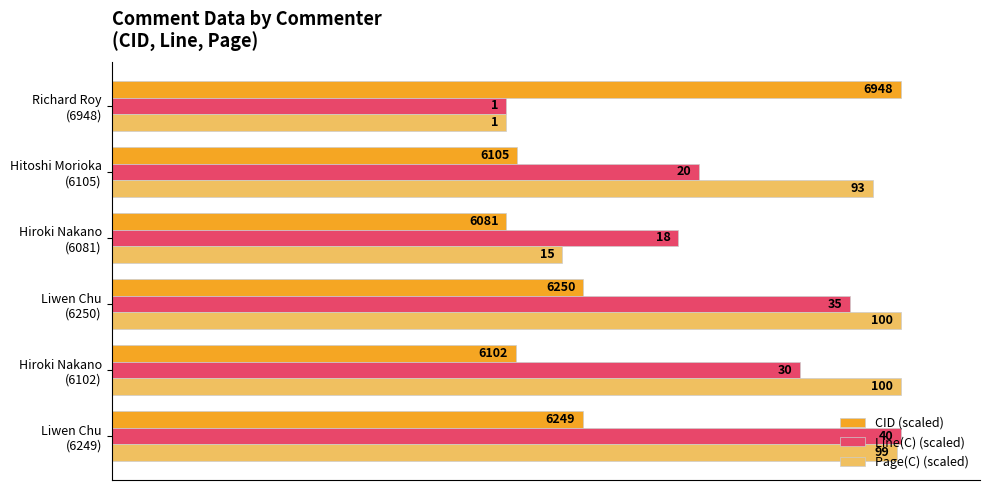

What are all the series names shown in the legend?

CID (scaled), Line(C) (scaled), Page(C) (scaled)